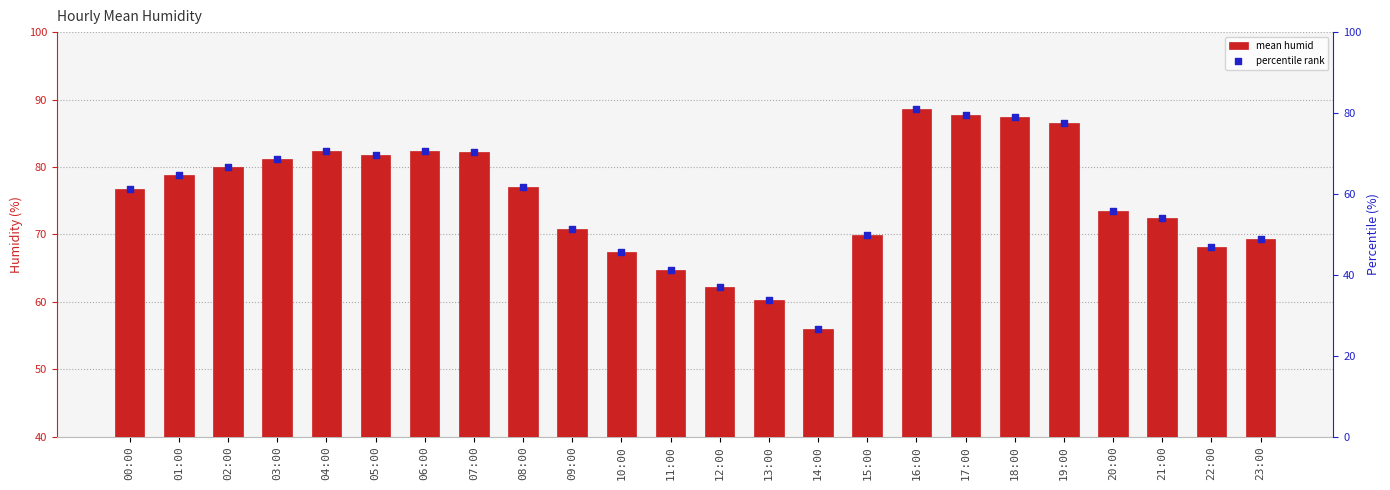

At which category is the sum across all series the highest?

16:00